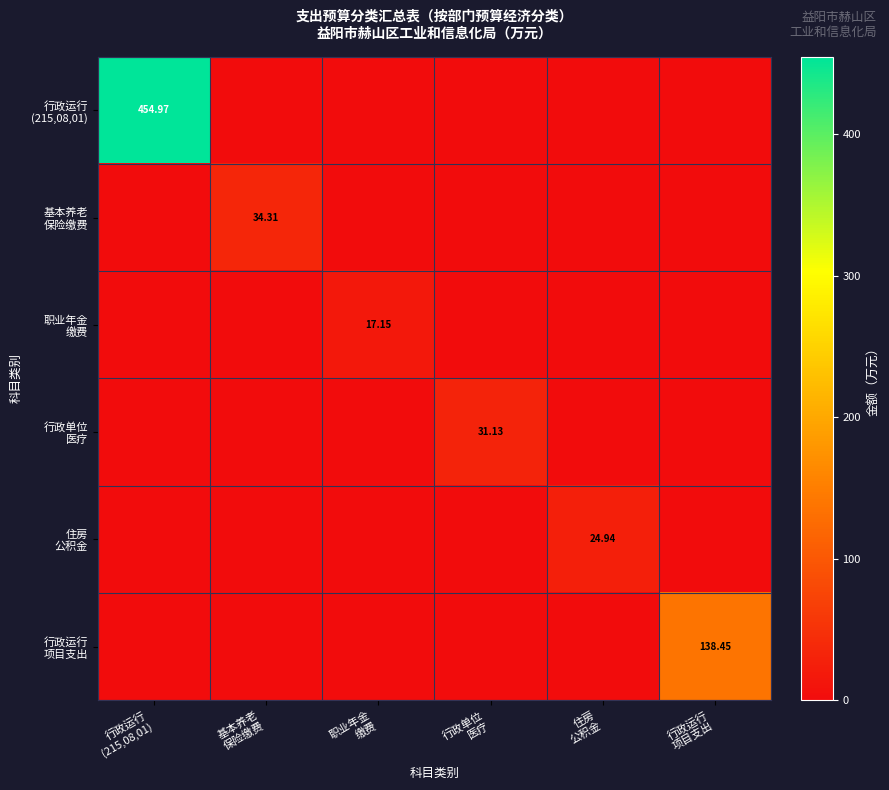

How many values in 住房 公积金 are above zero?

1